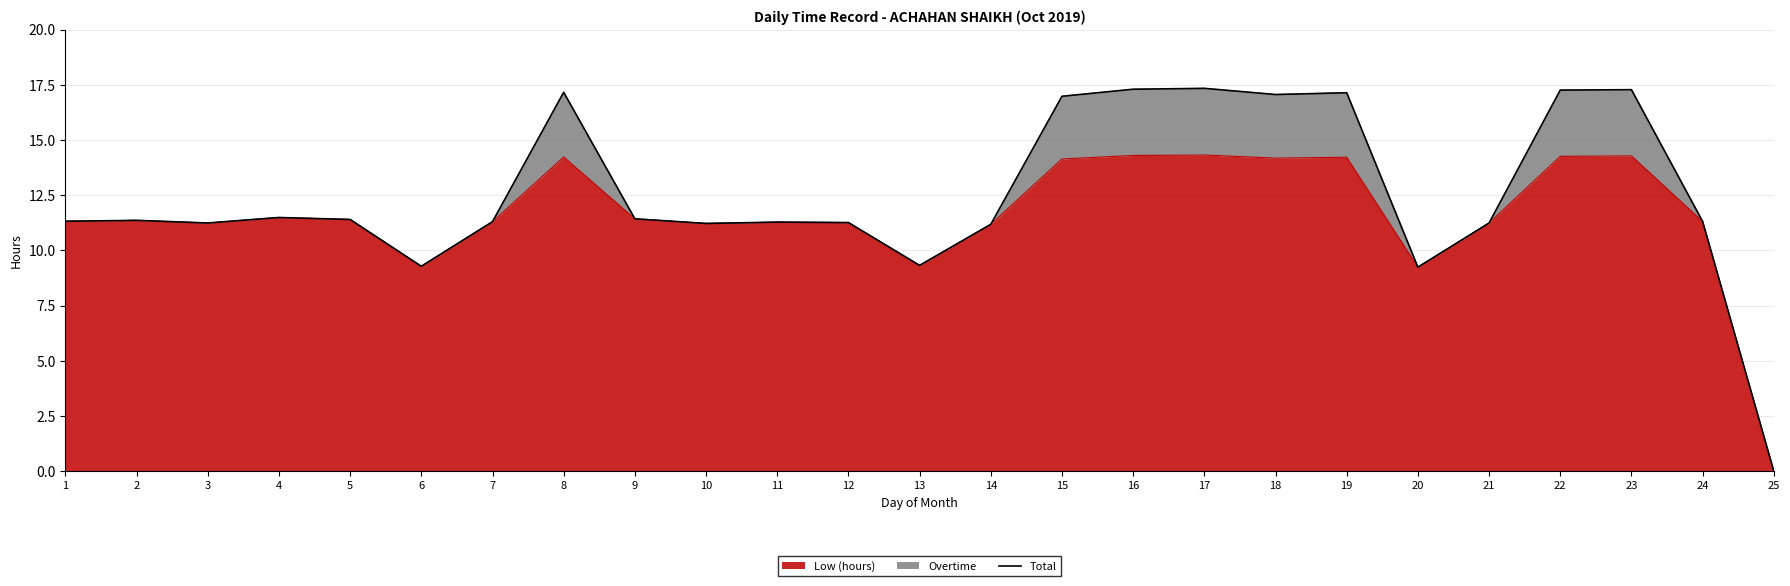

True or false: the data shows 17.3 at 23.

True